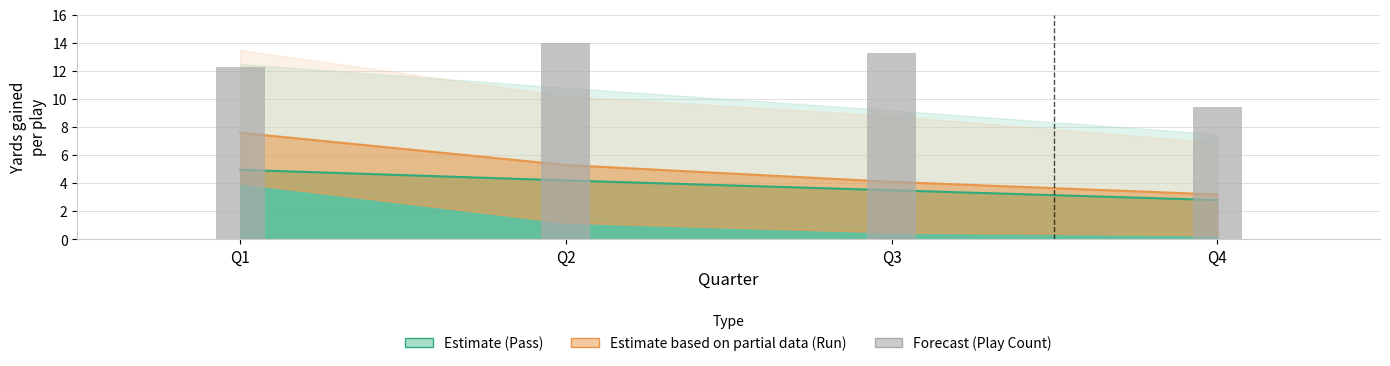

True or false: Pass (Estimate) has a value of 1.6 at Q4.

False